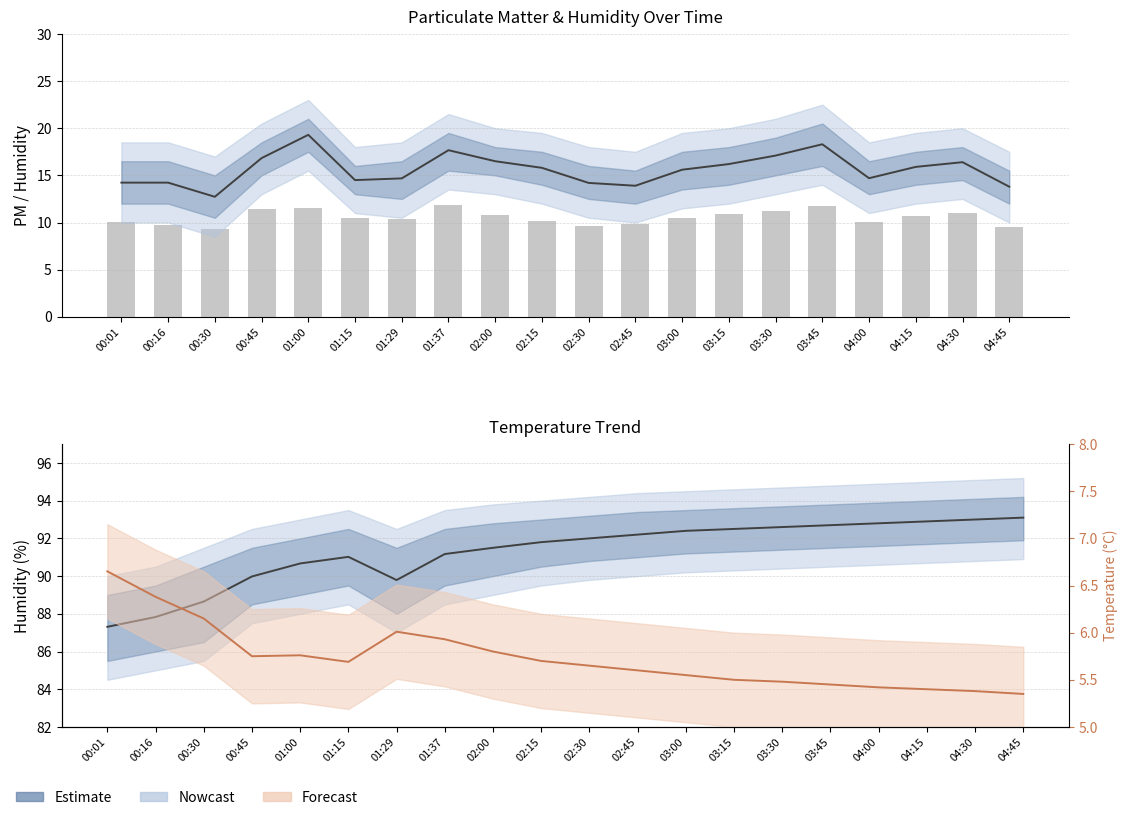

What is the minimum value for BME280_humidity?

87.3